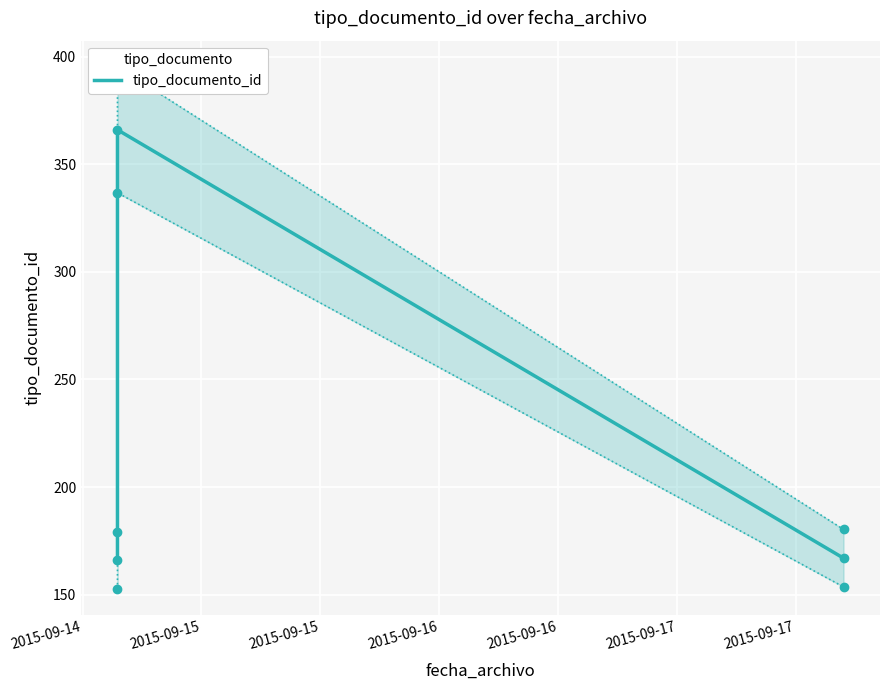

What is the minimum value for tipo_documento_id?

166